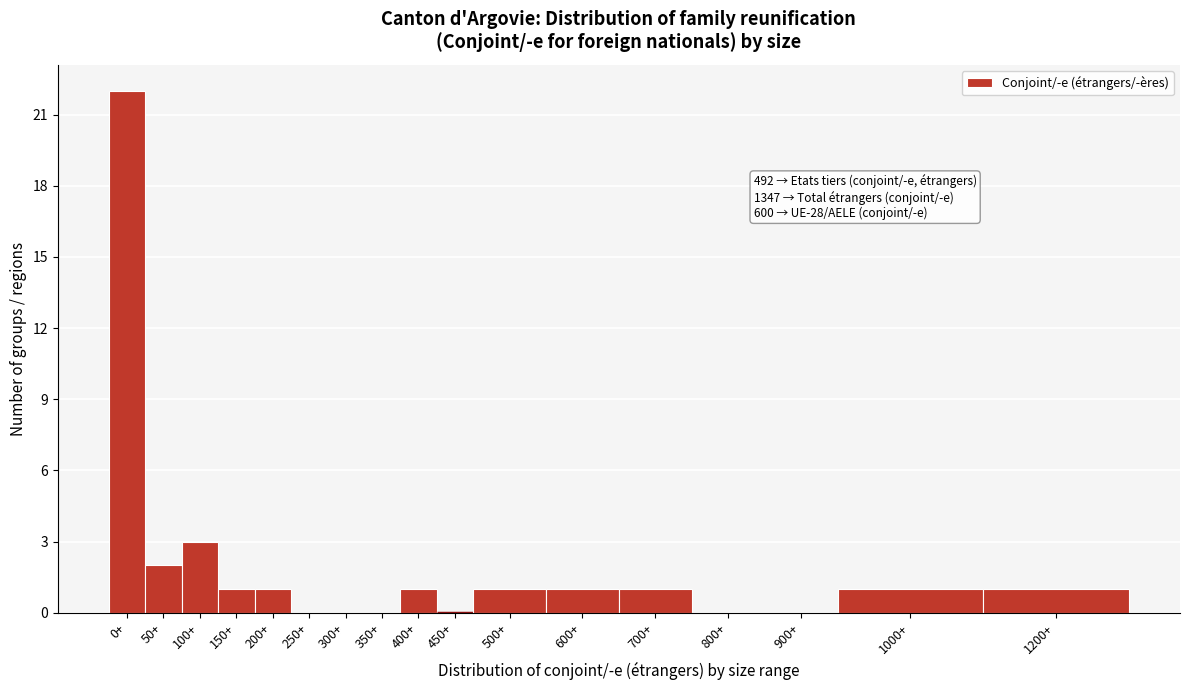

Reading left to right, transcribe all the data shown in this chart.

0+=22	50+=2	100+=3	150+=1	200+=1	250+=0	300+=0	350+=0	400+=1	450+=0	500+=1	600+=1	700+=1	800+=0	900+=0	1000+=1	1200+=1